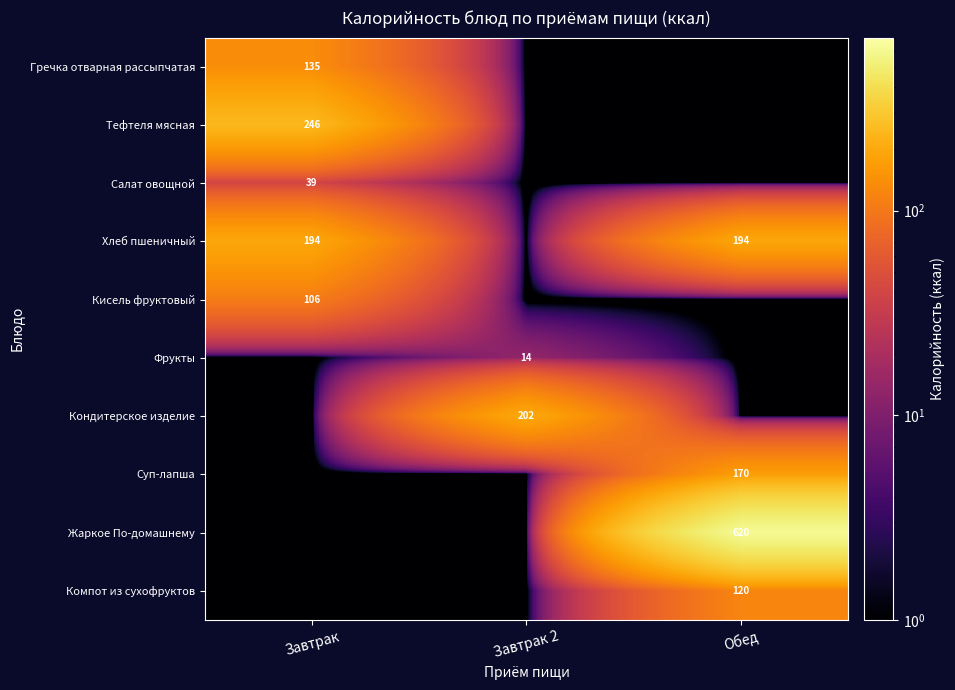

The value of Хлеб пшеничный at Завтрак is 194.0. True or false?

True